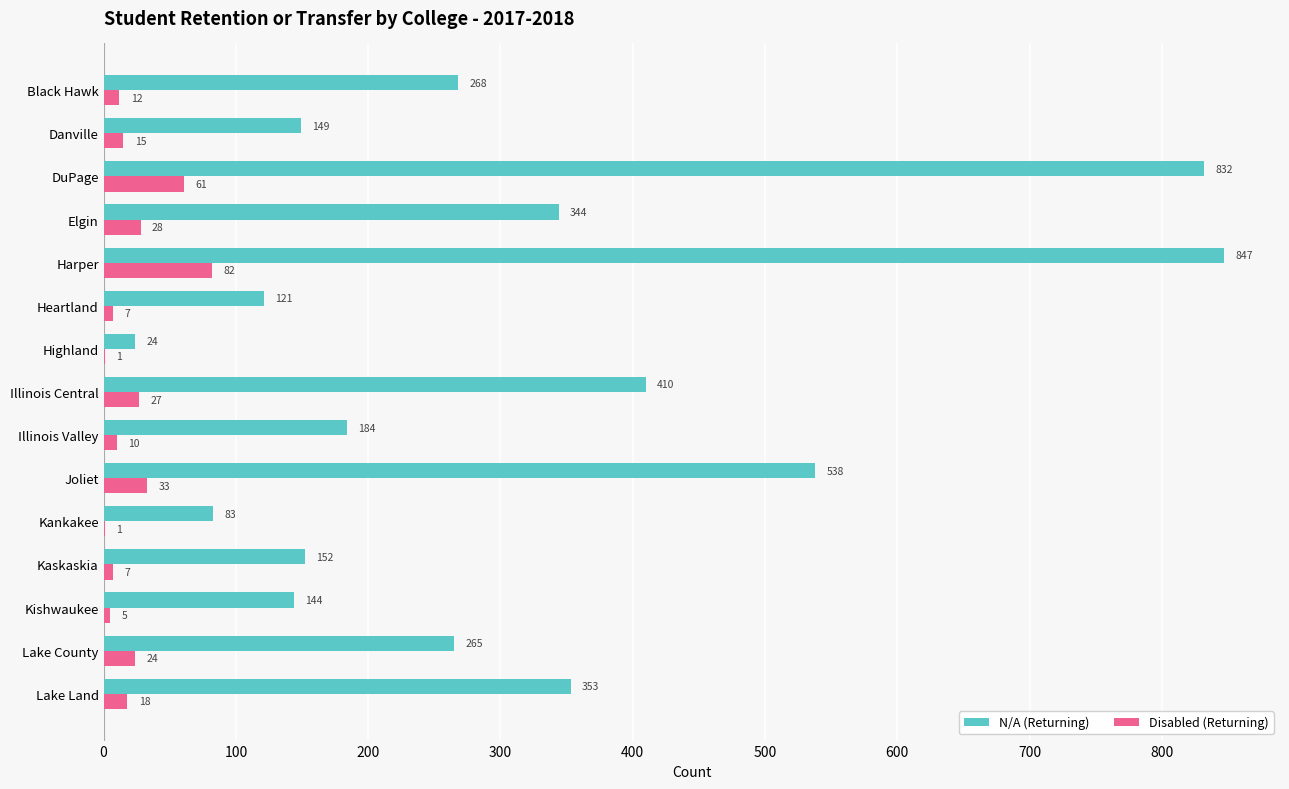

What is the sum of the Disabled (Returning) values at Danville and Illinois Central?

42